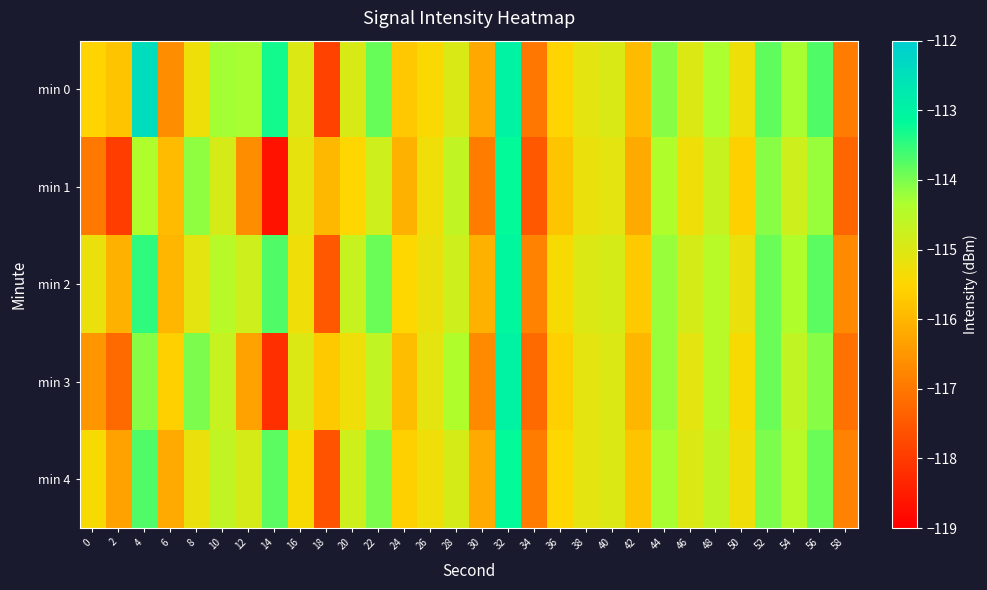

Which has a higher value, 48 or 26?

48